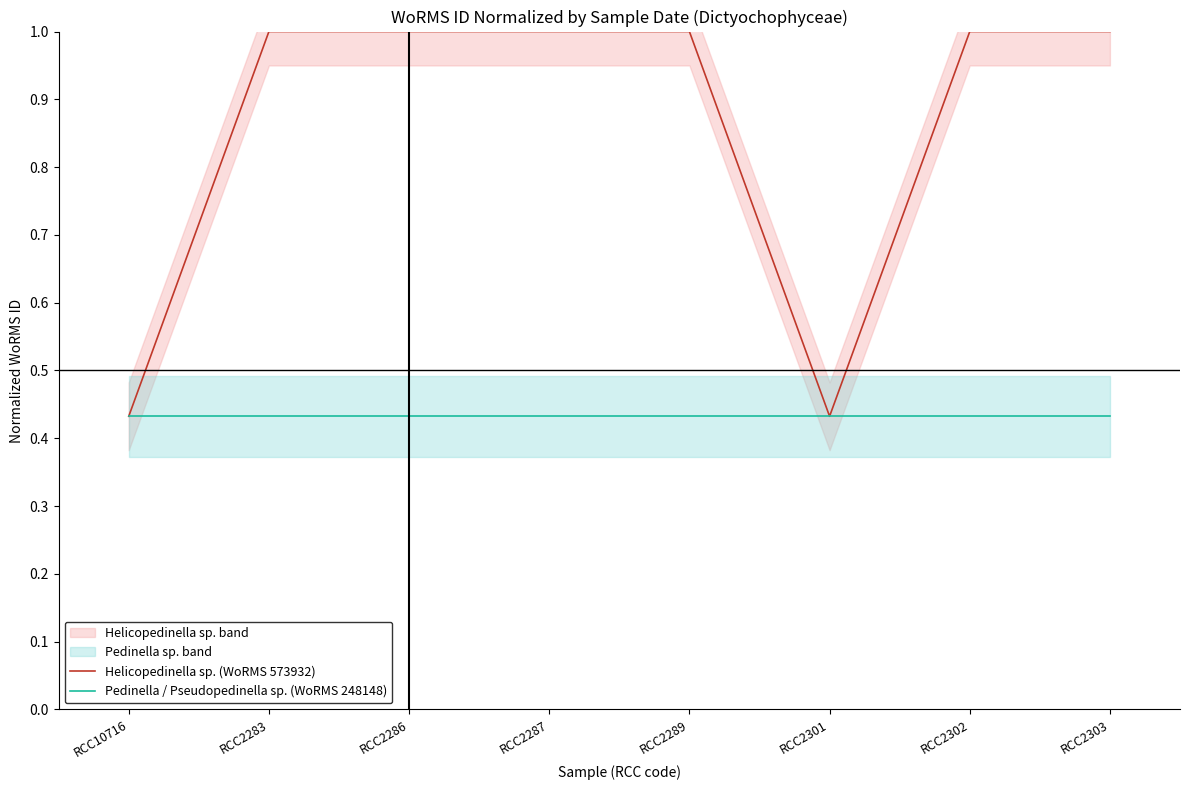

True or false: Helicopedinella sp. (WoRMS 573932) has a value of 1.0 at RCC2287.

True